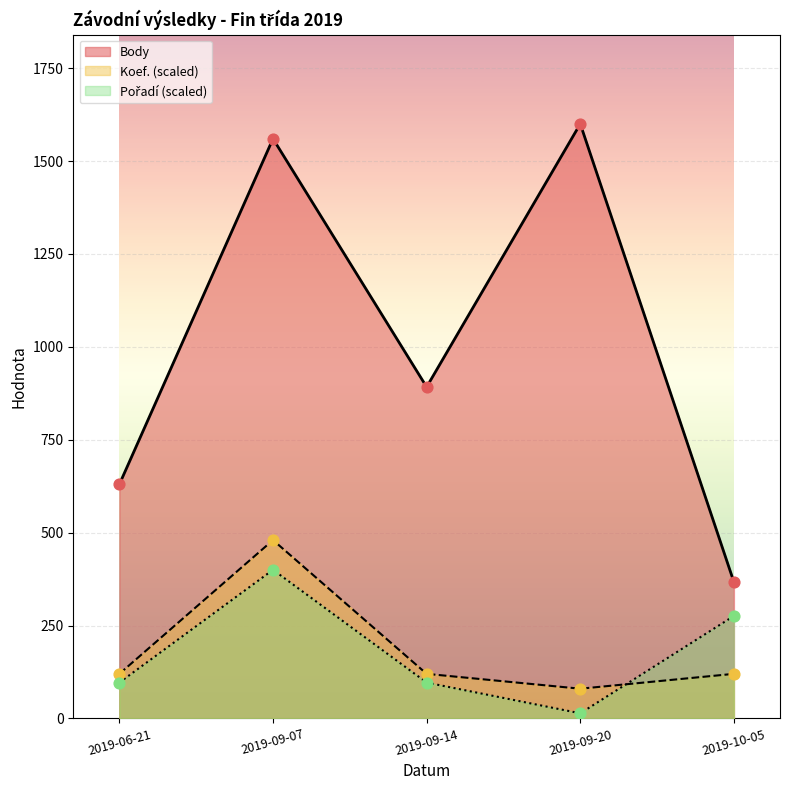

Which series contains the lowest Y value?

Pořadí